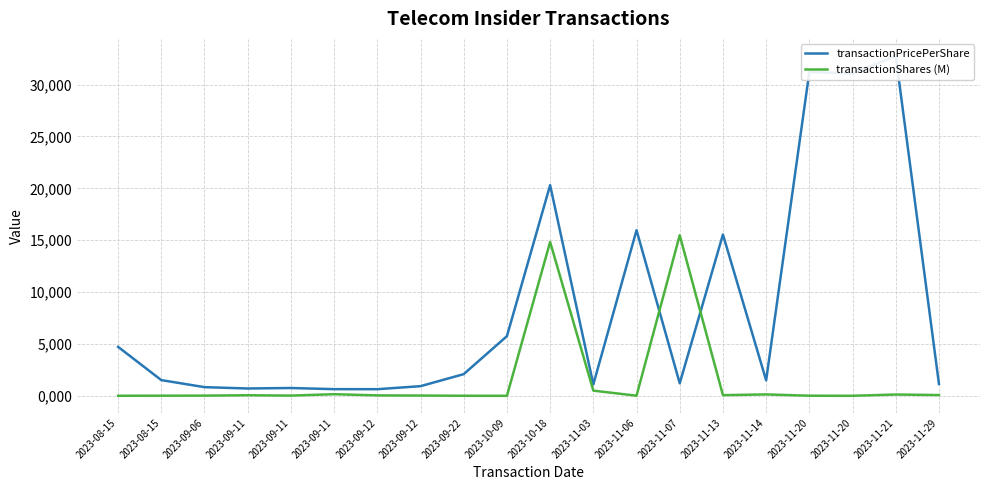

List the labels in order of transactionPricePerShare value, smallest first.

2023-09-12, 2023-09-11, 2023-09-11, 2023-09-11, 2023-09-06, 2023-09-12, 2023-11-03, 2023-11-29, 2023-11-07, 2023-11-14, 2023-08-15, 2023-09-22, 2023-08-15, 2023-10-09, 2023-11-13, 2023-11-06, 2023-10-18, 2023-11-20, 2023-11-20, 2023-11-21